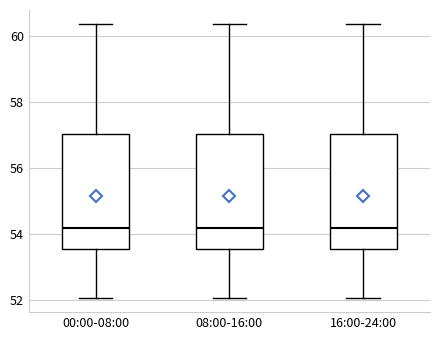

Reading left to right, read every box against the y-axis: the position of its median line, the range the box covers, and the ends of its whiskers. The values are not printed on the chart, so give them approximately, as read against the axis.

00:00-08:00: median 54.2, box 53.6 to 57.0, whiskers 52.0 to 60.4
08:00-16:00: median 54.2, box 53.6 to 57.0, whiskers 52.0 to 60.4
16:00-24:00: median 54.2, box 53.6 to 57.0, whiskers 52.0 to 60.4